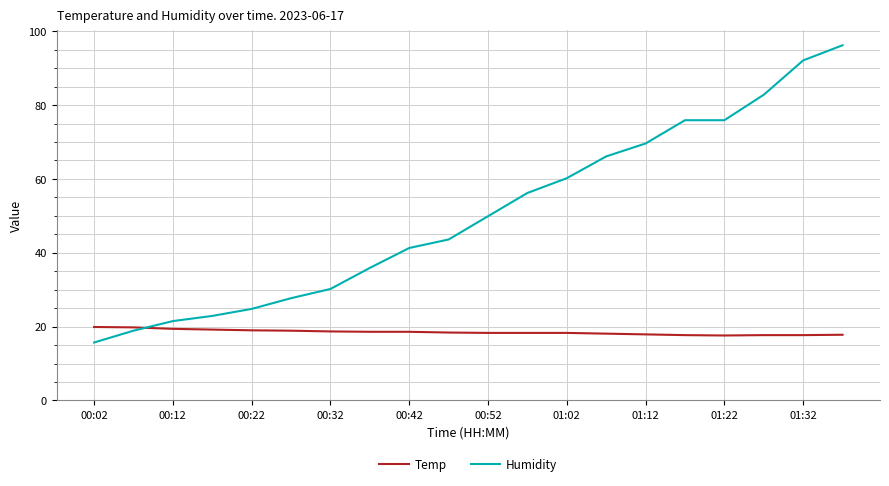

List the series in order of their overall mean, lowest first.

Temp, Humidity